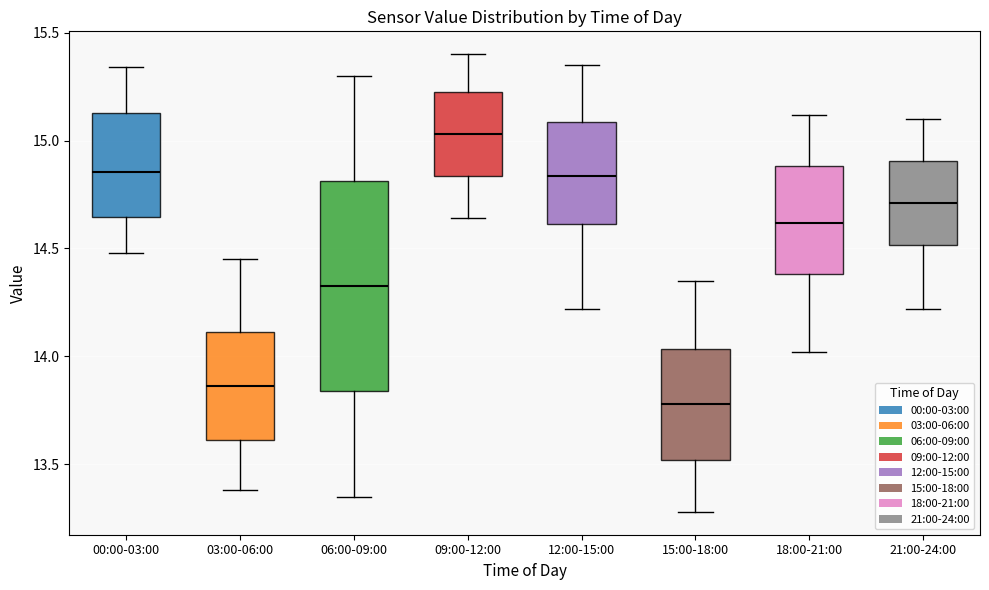

Which box is the tallest, from its lower edge to its upper edge?

06:00-09:00